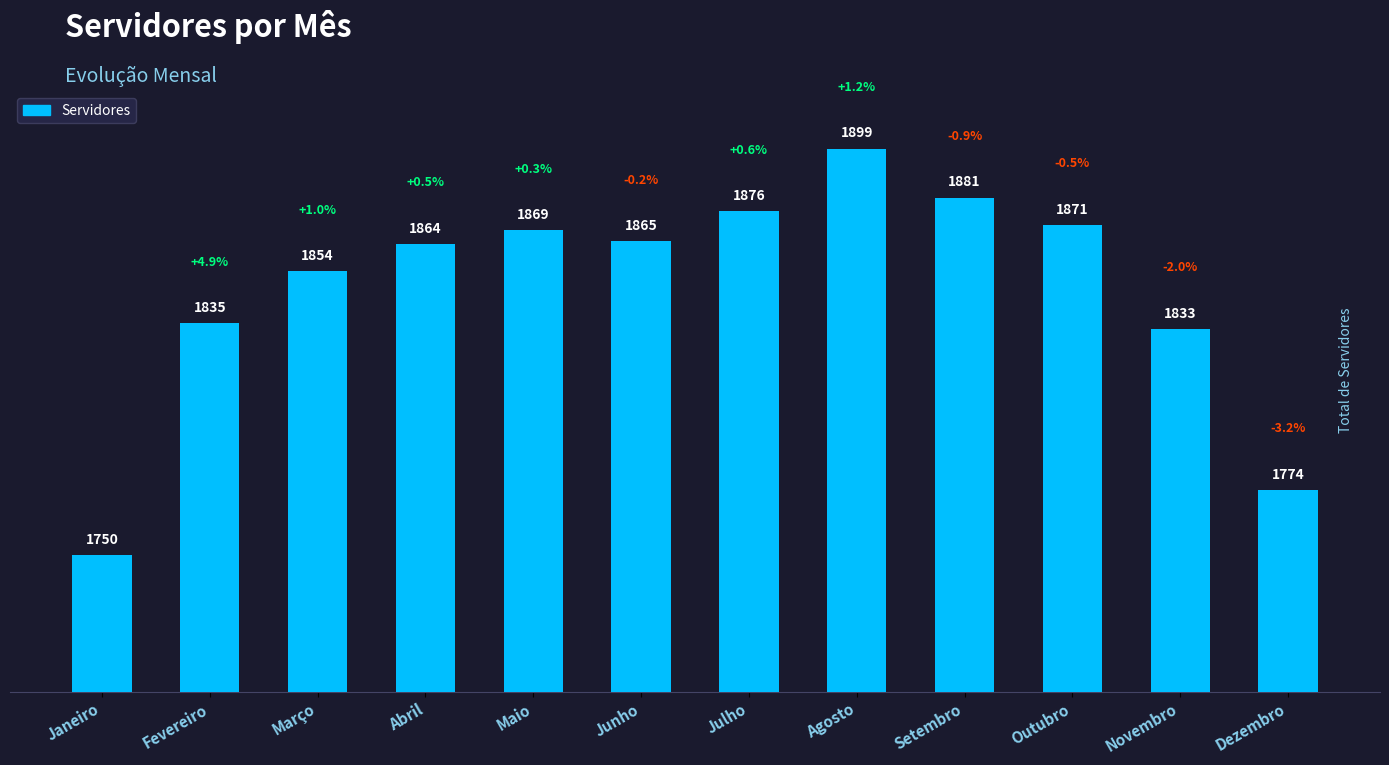

What is the minimum value shown in the chart?

1750